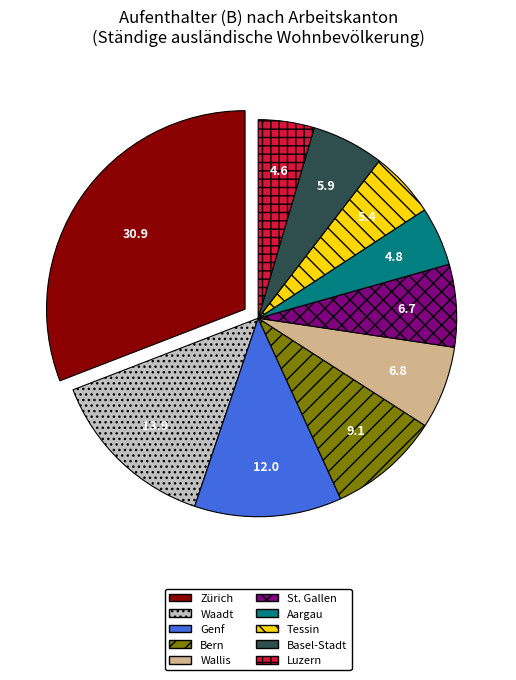

Approximately how many times larger is the value at Basel-Stadt compared to Bern?

0.6